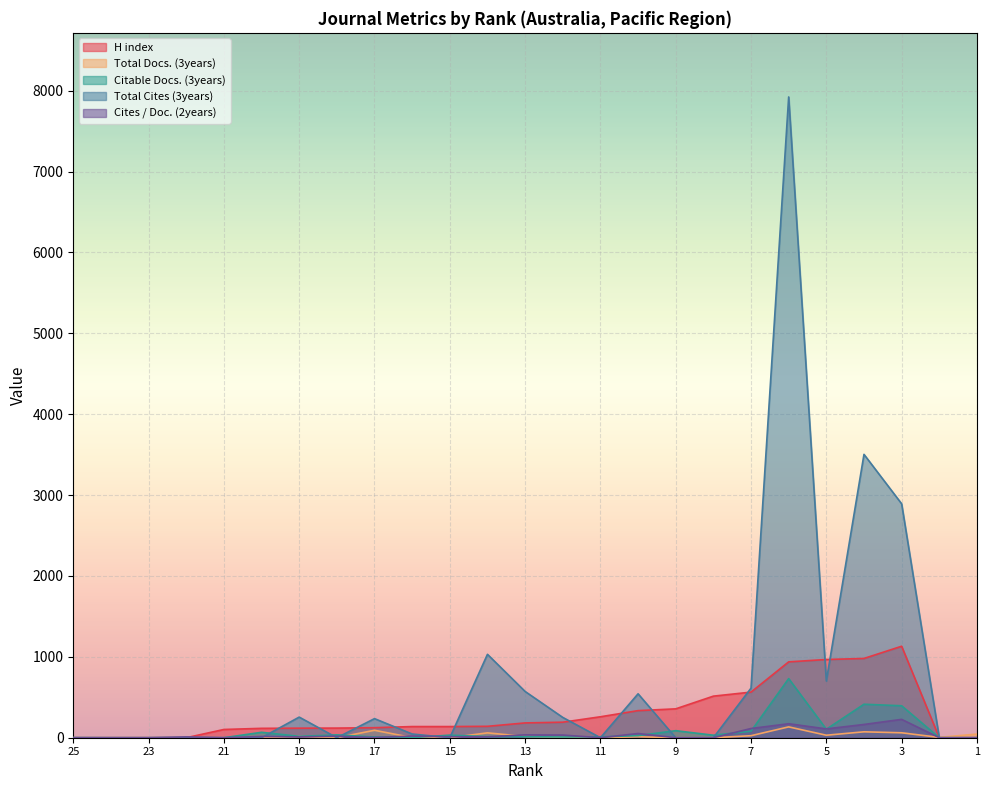

Reading right to left, transcribe all the data shown in this chart.

H index: 1=0	2=0	3=1131	4=980	5=967	6=938	7=564	8=514	9=357	10=335	11=259	12=192	13=183	14=141	15=138	16=138	17=124	18=119	19=118	20=116	21=102	22=0	23=0	24=0	25=0
Total Docs. (3years): 1=45	2=4	3=61	4=73	5=31	6=134	7=25	8=0	9=0	10=12	11=0	12=5	13=16	14=60	15=0	16=2	17=92	18=0	19=15	20=0	21=0	22=0	23=0	24=0	25=0
Citable Docs. (3years): 1=0	2=0	3=395	4=414	5=105	6=731	7=81	8=31	9=87	10=26	11=11	12=9	13=13	14=13	15=32	16=1	17=9	18=35	19=17	20=67	21=0	22=1	23=0	24=0	25=1
Total Cites (3years): 1=0	2=0	3=2892	4=3503	5=701	6=7922	7=613	8=0	9=0	10=543	11=0	12=251	13=572	14=1031	15=0	16=46	17=236	18=0	19=255	20=0	21=0	22=0	23=0	24=0	25=0
Cites / Doc. (2years): 1=0	2=0	3=227	4=164	5=109	6=173	7=114	8=0	9=0	10=52	11=0	12=33	13=35	14=11	15=12	16=20	17=3	18=18	19=10	20=15	21=0	22=10	23=0	24=0	25=0